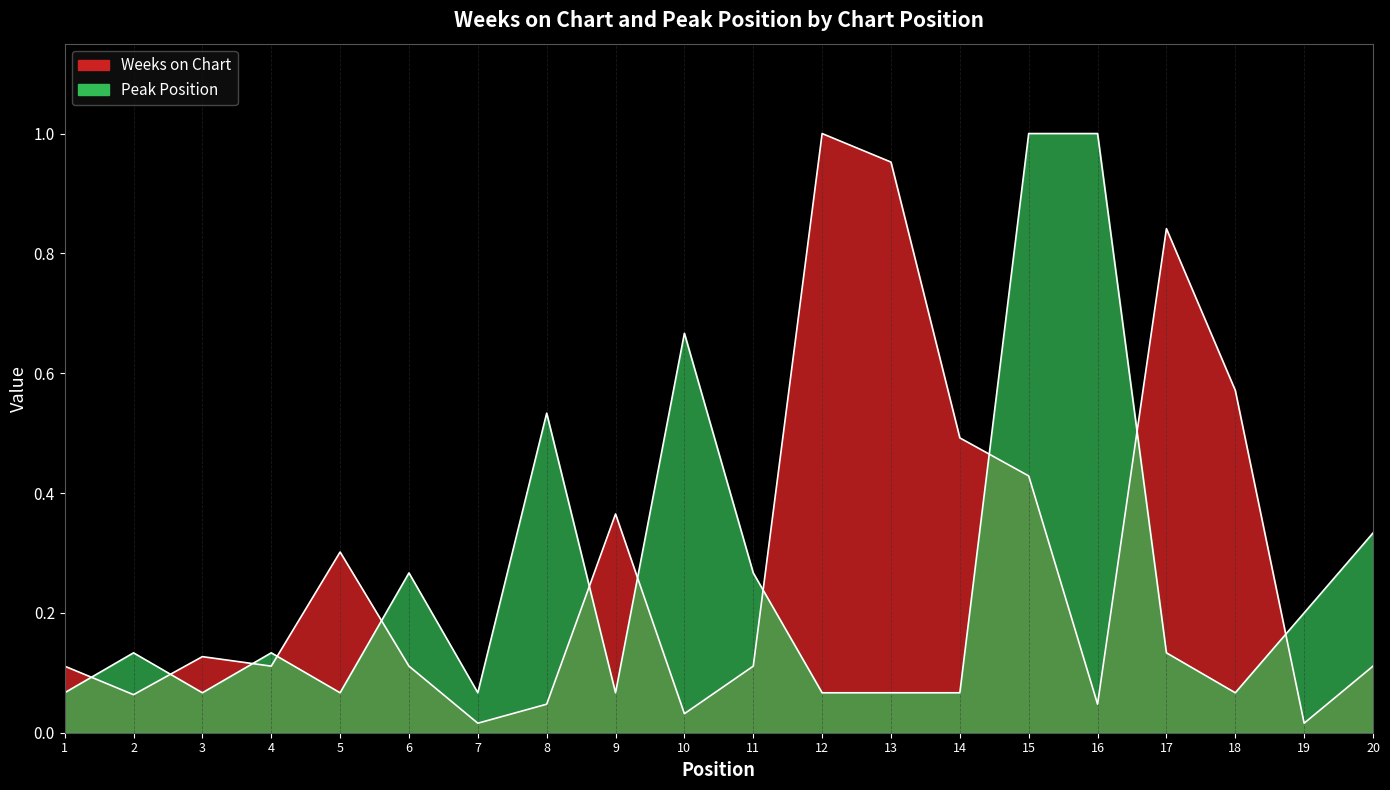

Rank the categories by Weeks on Chart value from lowest to highest.

7, 19, 10, 8, 16, 2, 1, 4, 6, 11, 20, 3, 5, 9, 15, 14, 18, 17, 13, 12